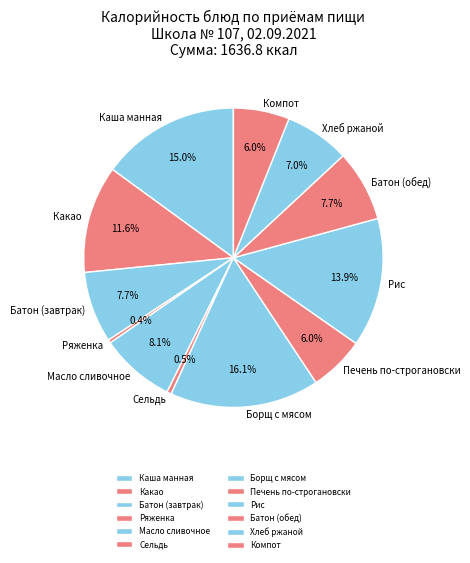

Do Масло сливочное and Компот together represent more than half of the pie?

No